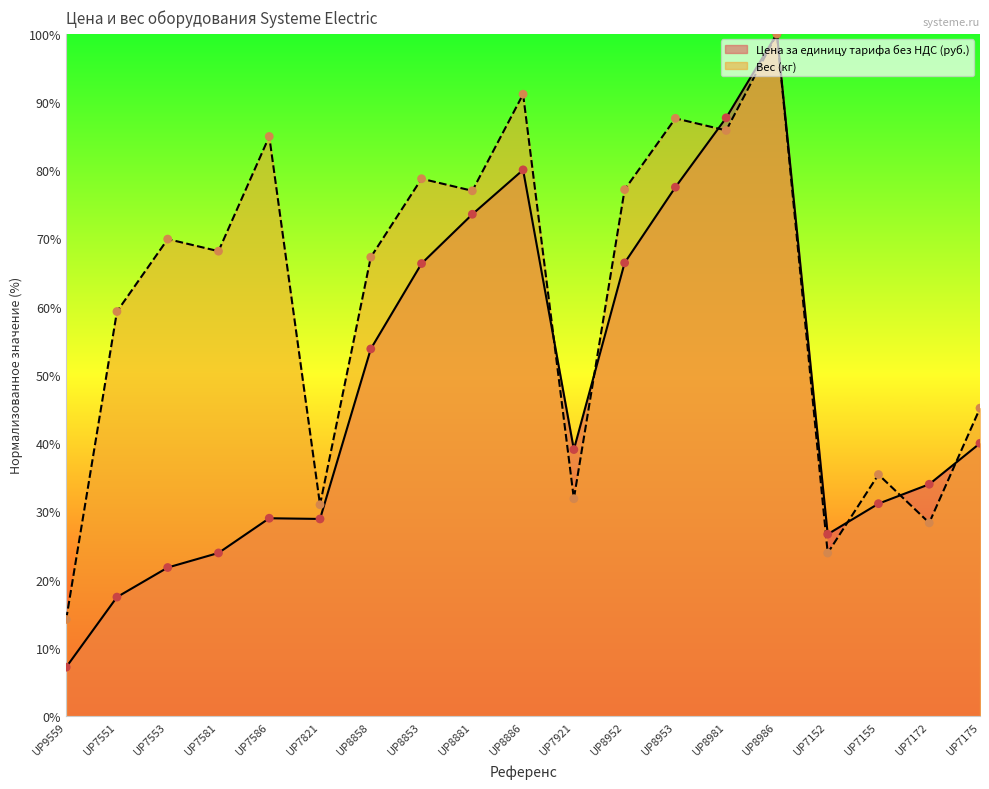

At which category is the sum across all series the highest?

UP8986